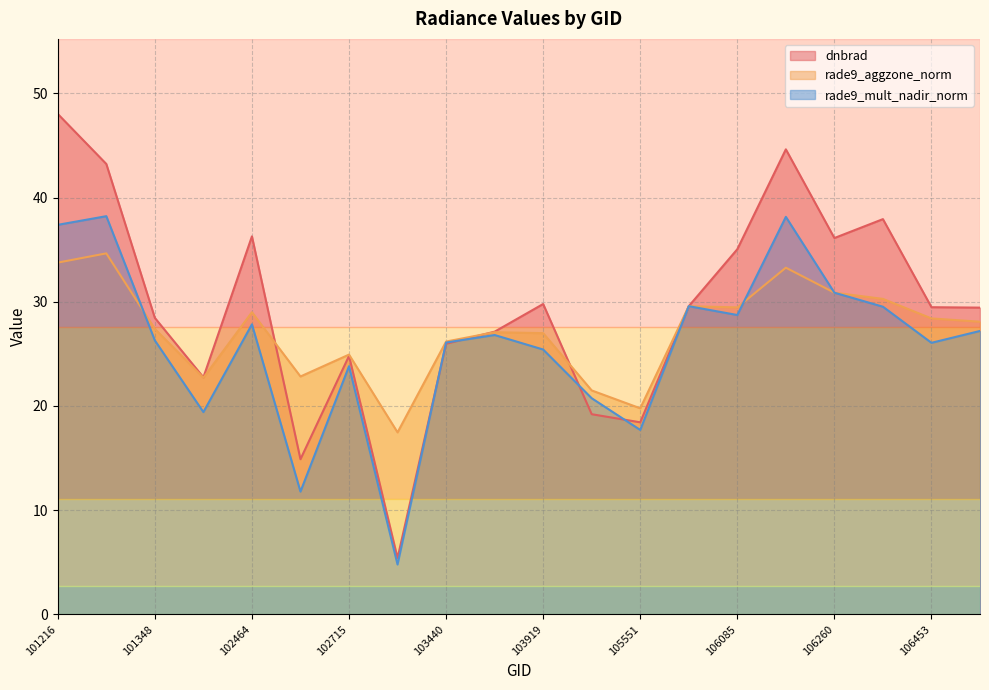

Rank the series by their average value, from highest to lowest.

dnbrad, rade9_aggzone_norm, rade9_mult_nadir_norm